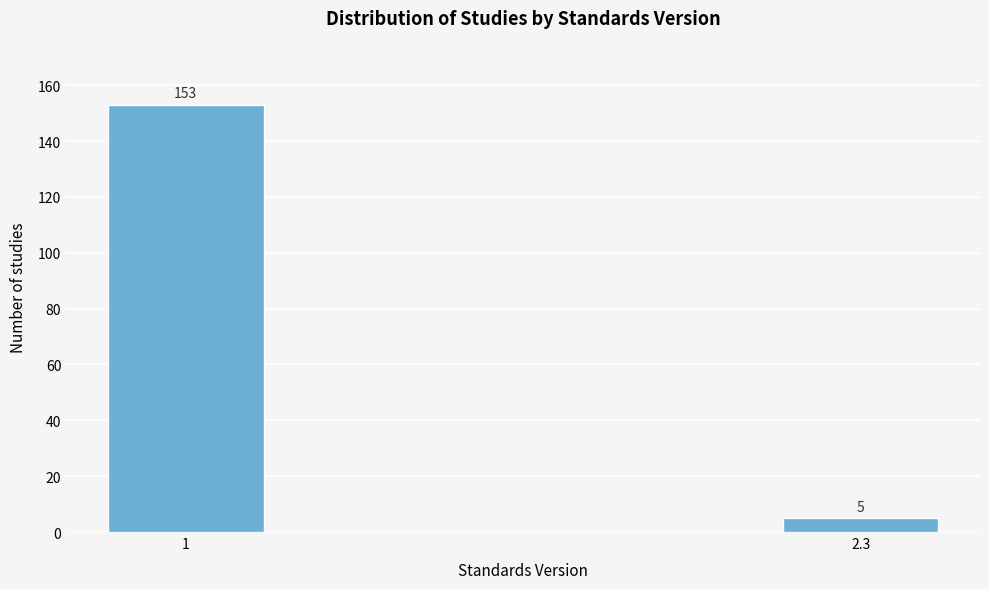

Reading left to right, list all the values displayed in this chart.

153	5